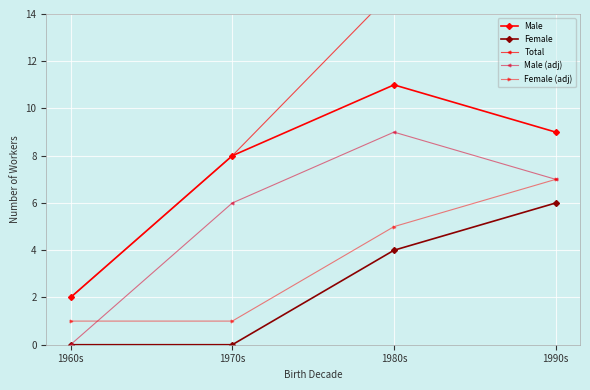

What is the label of the 3rd point from the right?

1970s